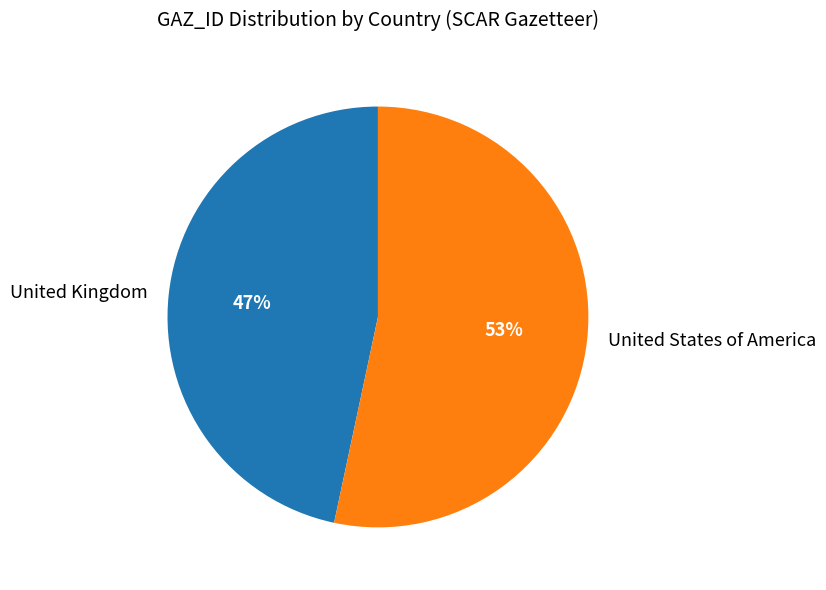

How many segments does this pie chart have?

2